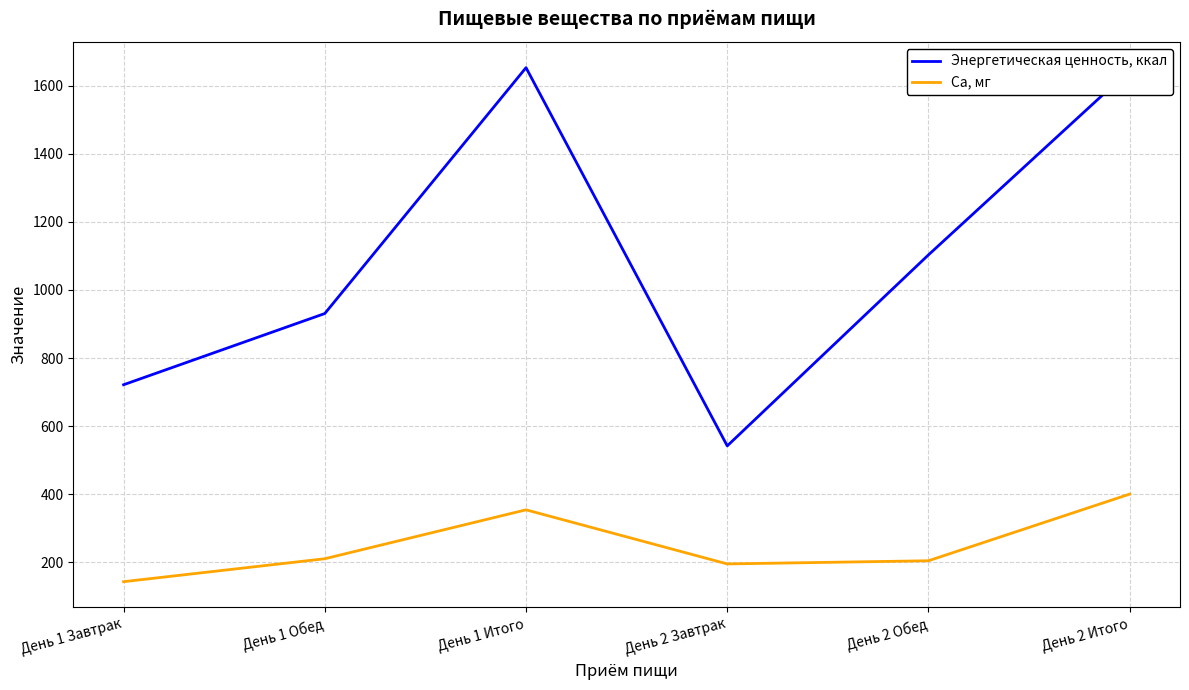

Read the Са, мг value at День 1 Завтрак.

143.6